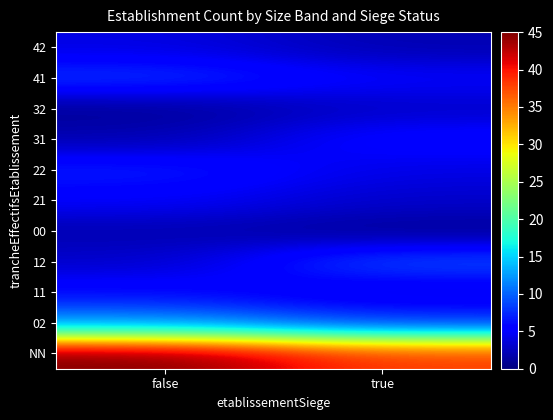

Reading left to right, what are all the values shown in this chart?

NN: false=45	true=38
02: false=12	true=8
11: false=6	true=4
12: false=3	true=9
00: false=2	true=1
21: false=5	true=3
22: false=7	true=4
31: false=2	true=6
32: false=1	true=3
41: false=8	true=5
42: false=4	true=2